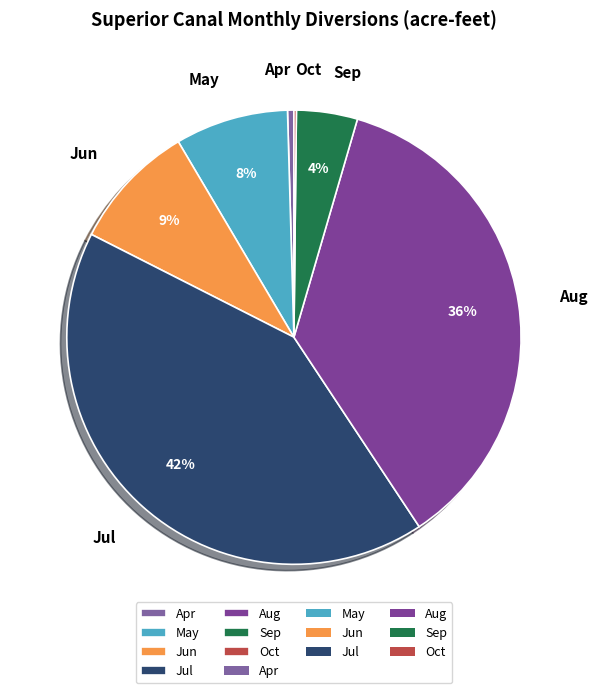

Is it true that Jun is 9% of the pie?

True